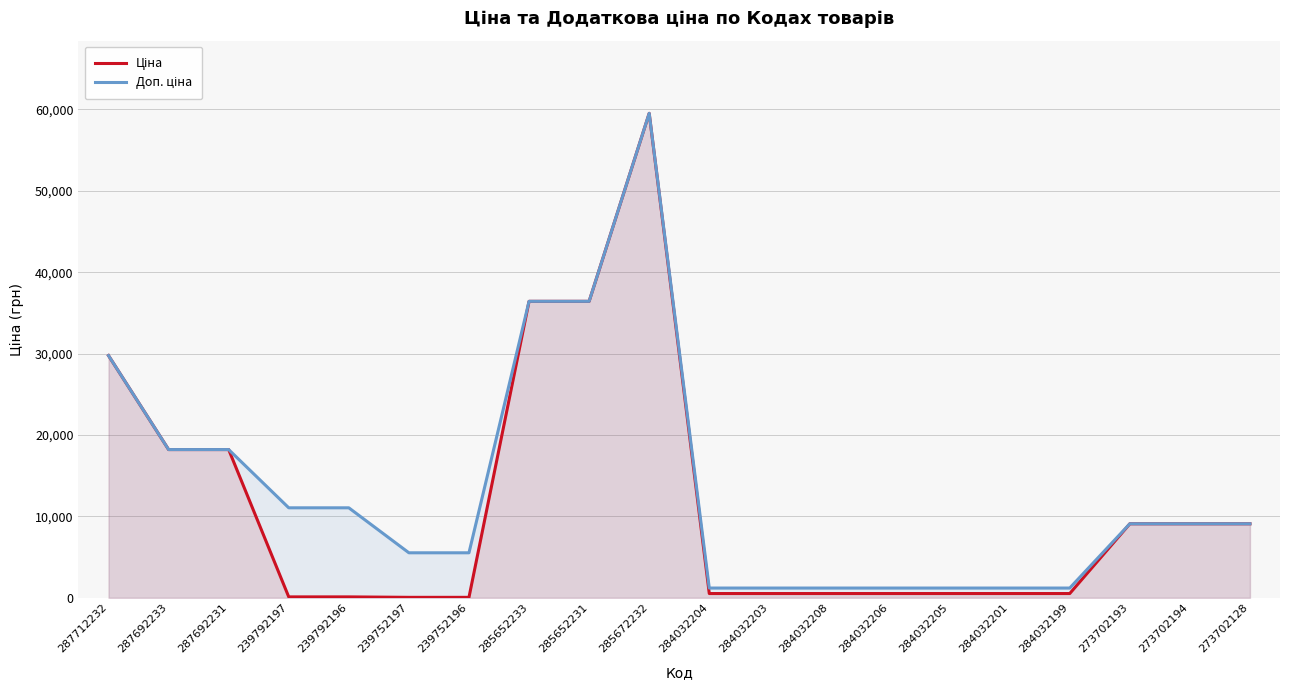

What are all the series names shown in the legend?

Ціна, Доп. ціна